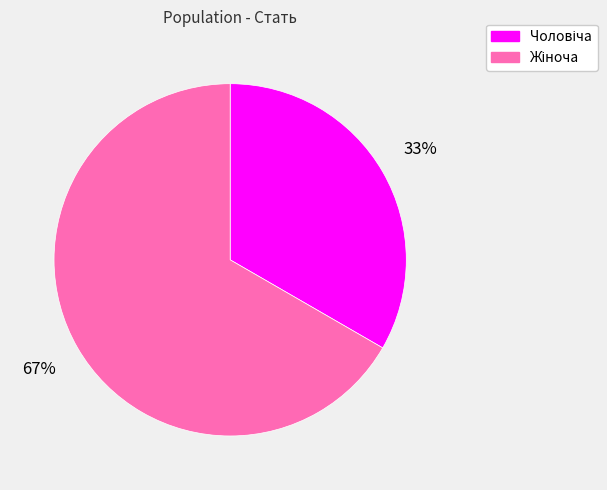

To the nearest percent, what is the average slice percentage?

50%